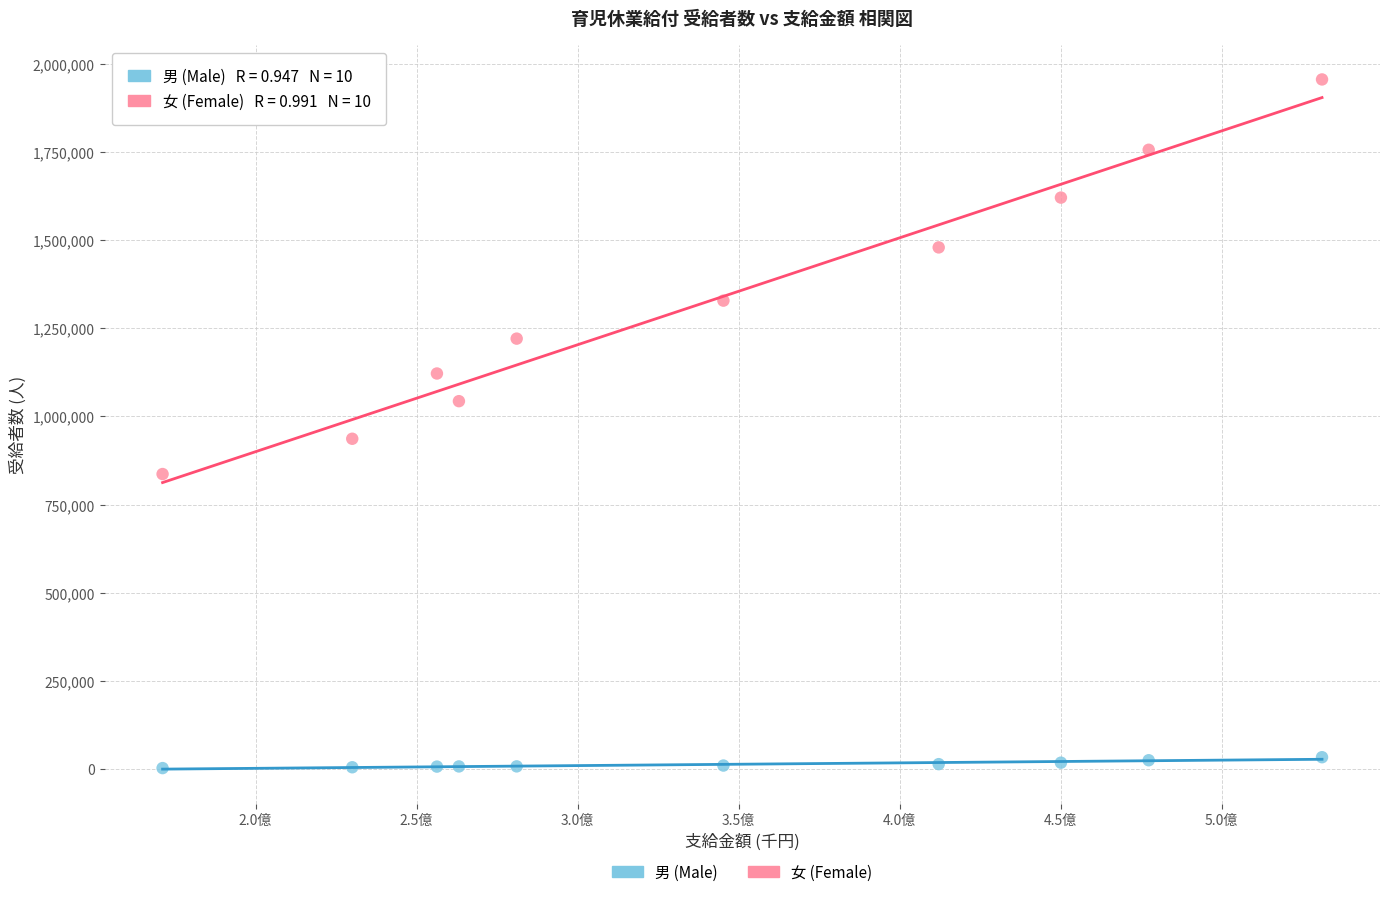

Across all series, what Y value is closest to 978854?

936359